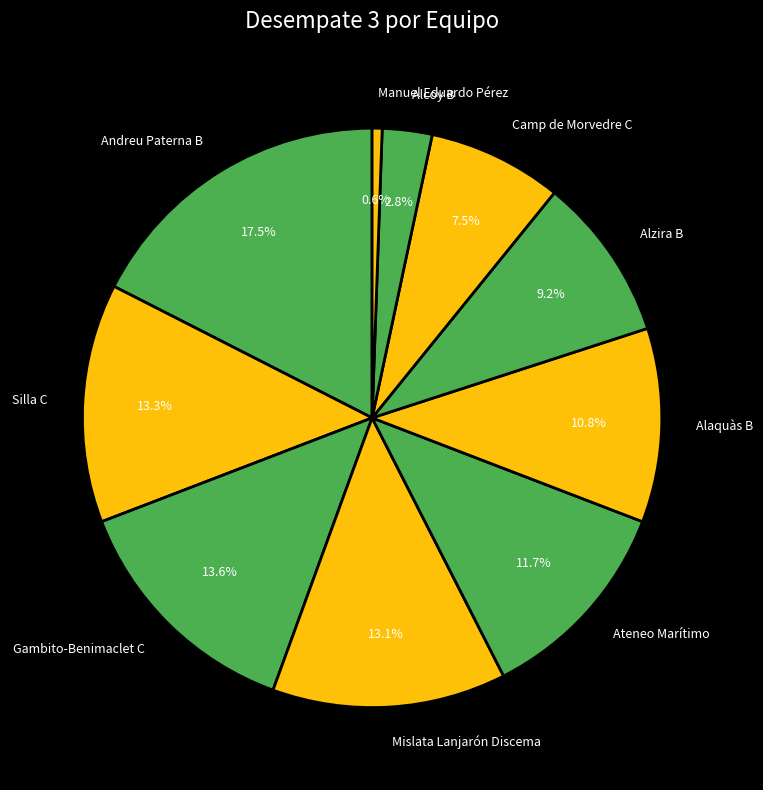

How many slices are in this pie chart?

10